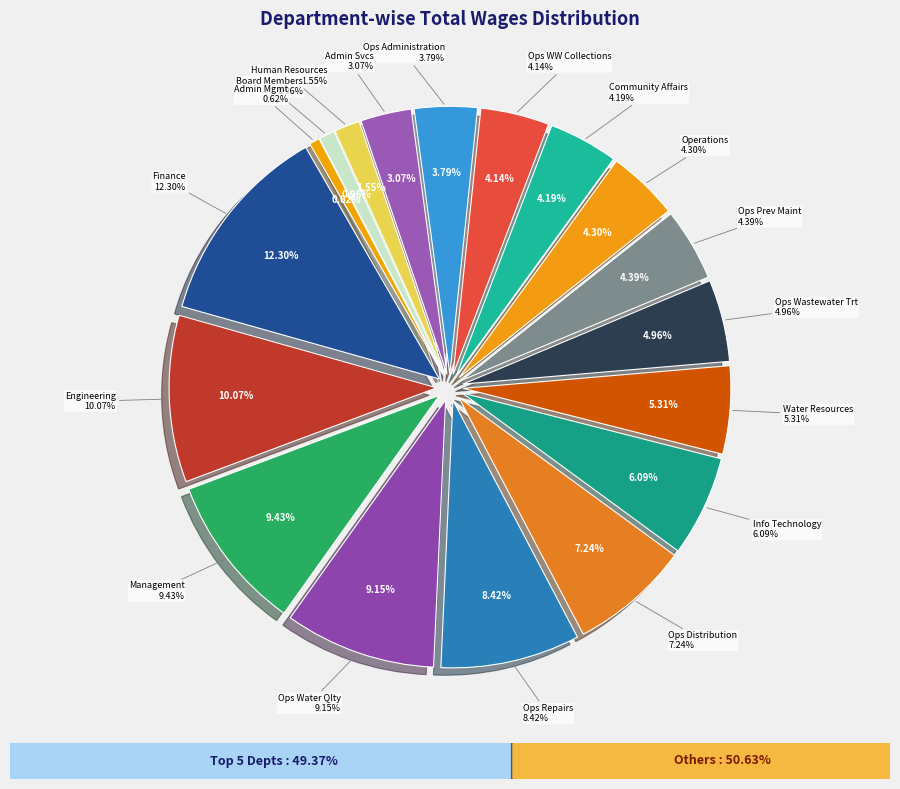

Approximately how many times larger is the value at Human Resources compared to Finance?

0.1